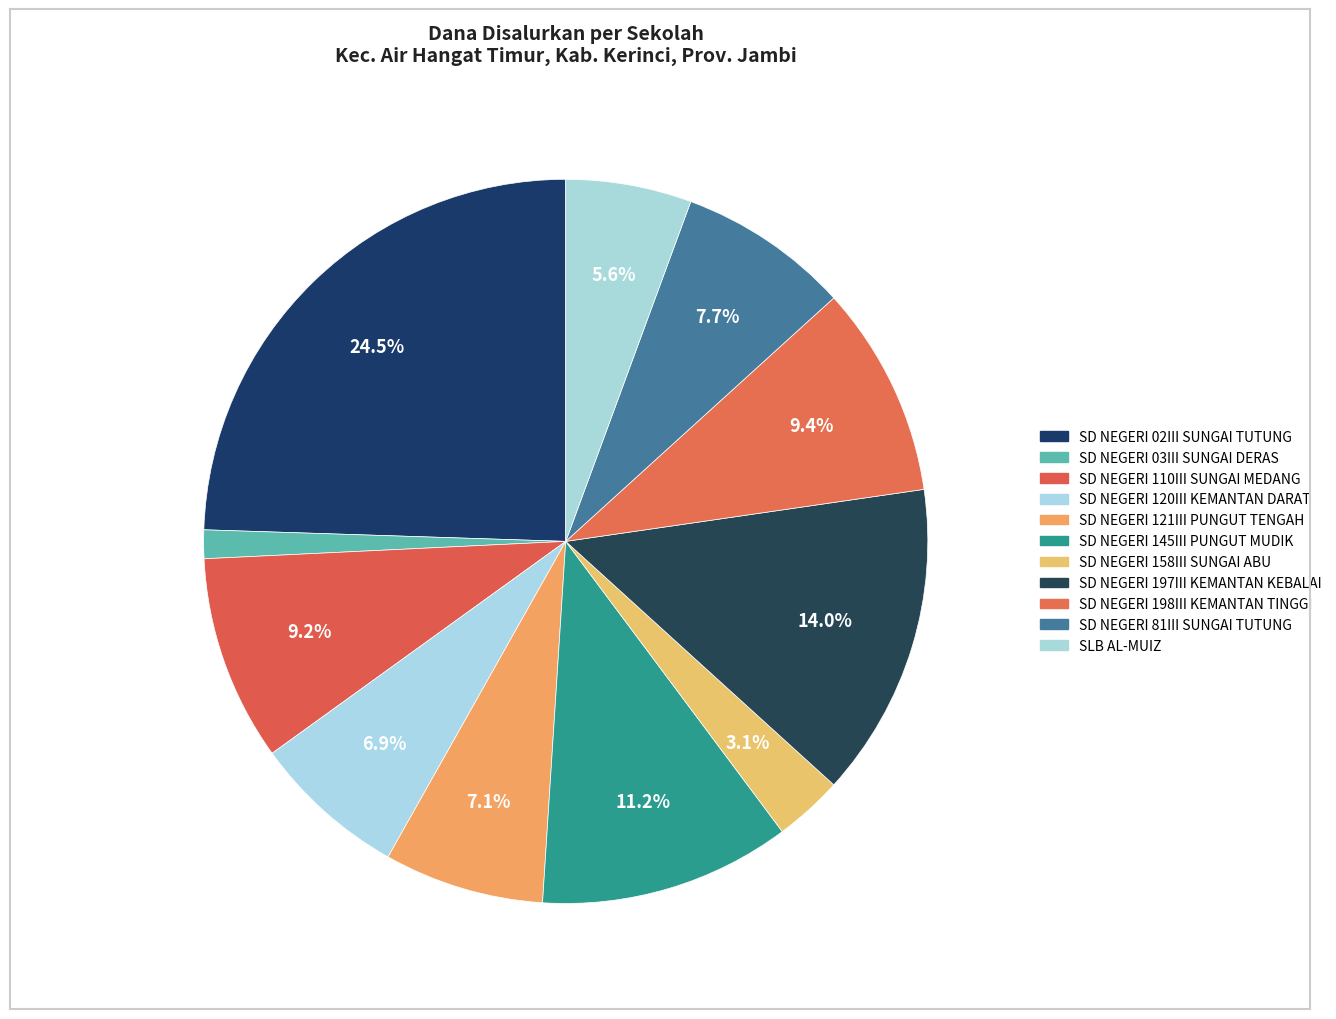

Is it true that SD NEGERI 145III PUNGUT MUDIK is 11% of the pie?

True